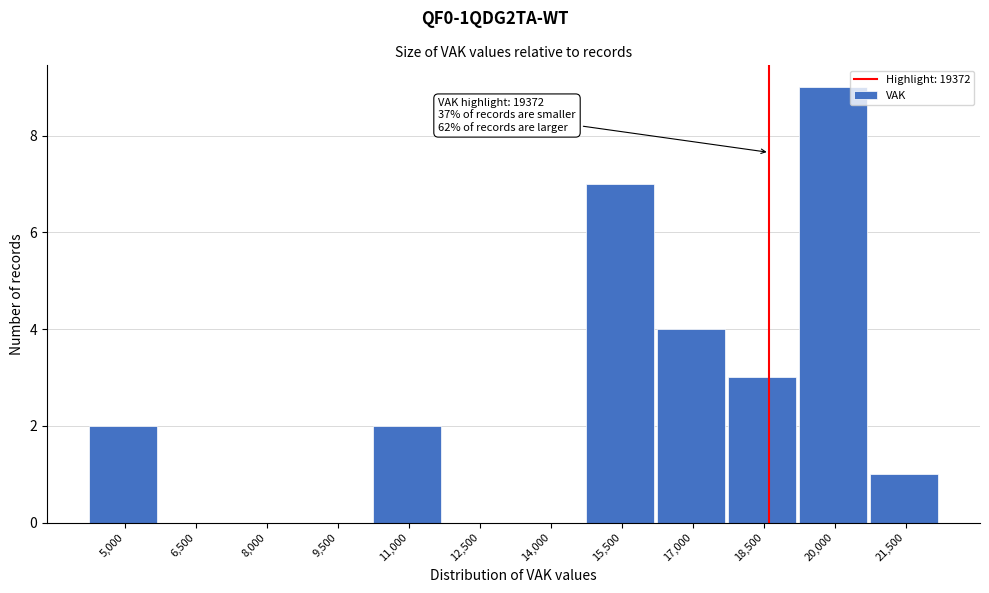

Reading left to right, list all the values displayed in this chart.

5,000=2	6,500=0	8,000=0	9,500=0	11,000=2	12,500=0	14,000=0	15,500=7	17,000=4	18,500=3	20,000=9	21,500=1